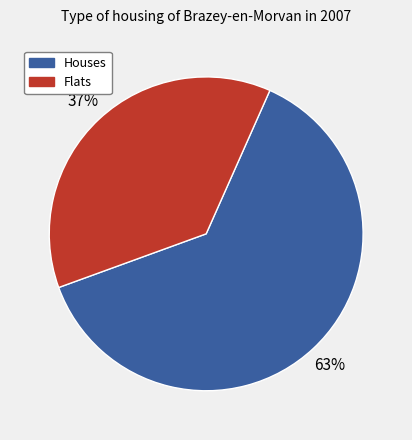

Does Flats account for over 50% of the chart?

No